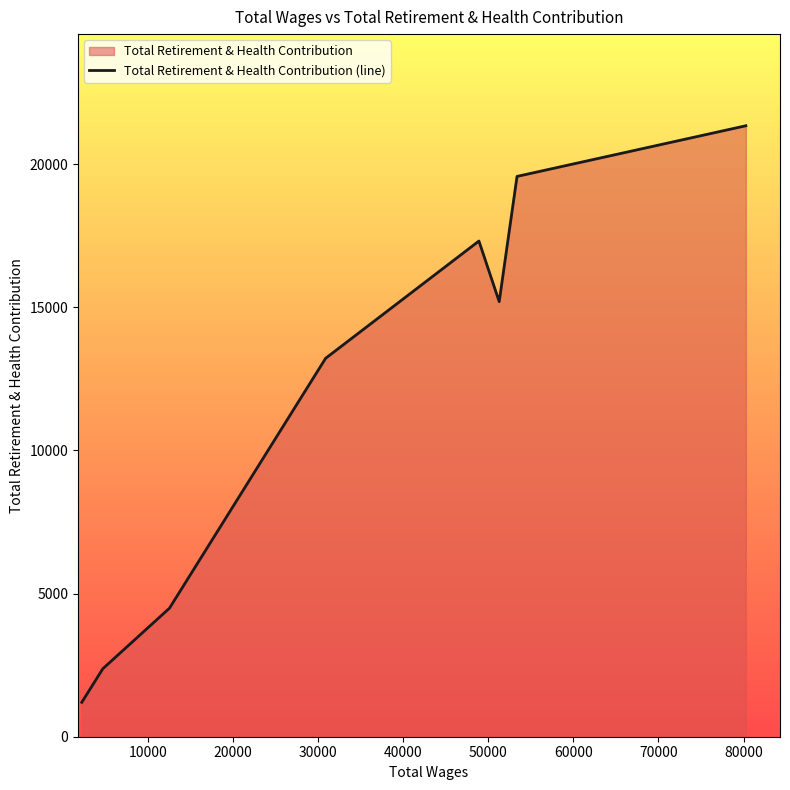

What is the minimum value shown in the chart?

1201